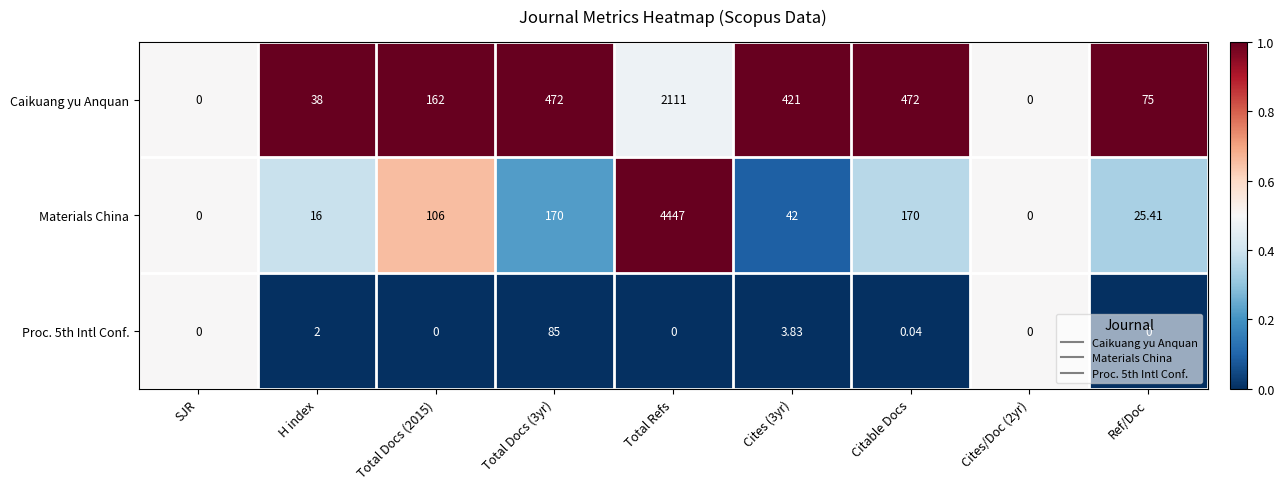

Which series has the largest total across all categories?

Materials China